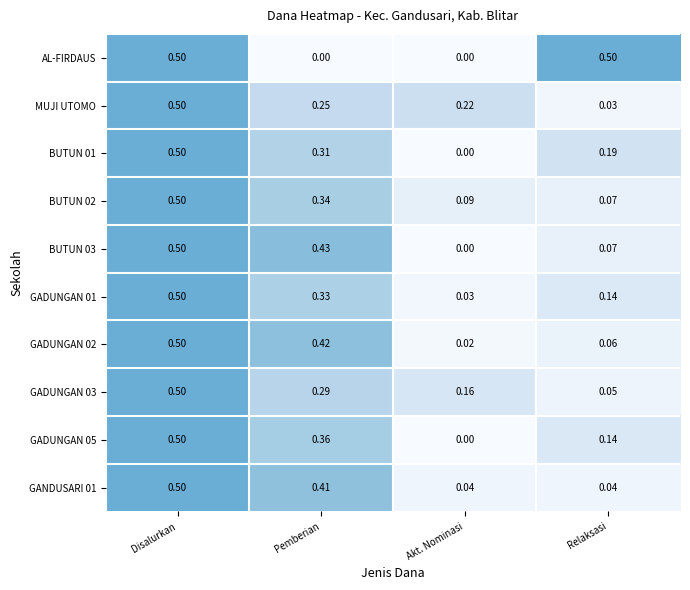

At which category is the sum across all series the highest?

Disalurkan